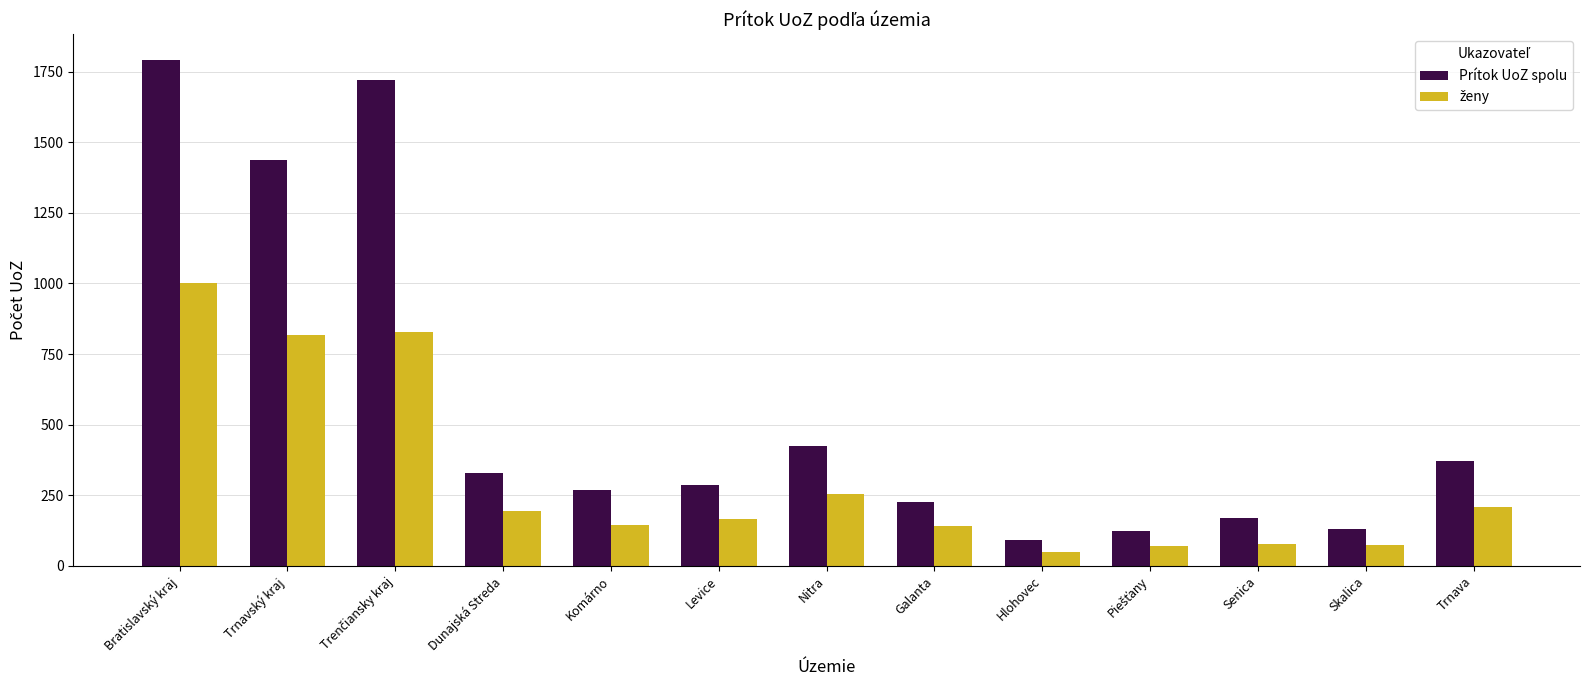

Is it true that Prítok UoZ spolu equals 169 at Senica?

True